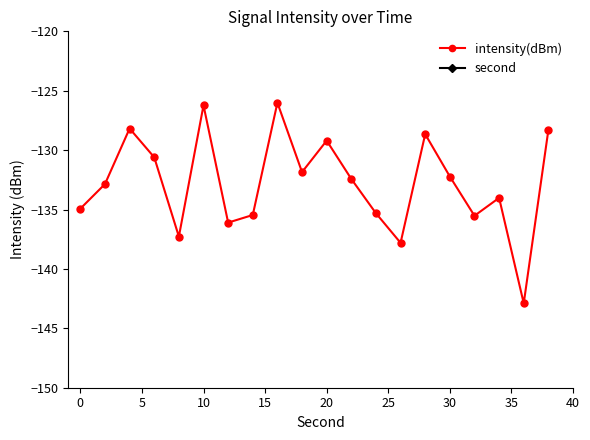

Which series has the largest total across all categories?

second